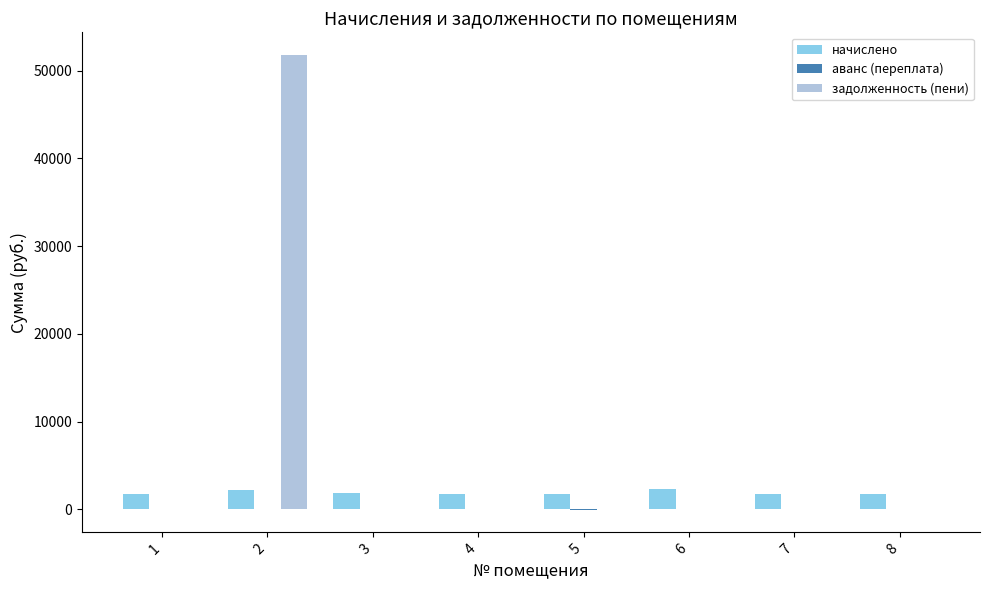

Which series has the largest total across all categories?

задолженность (пени)